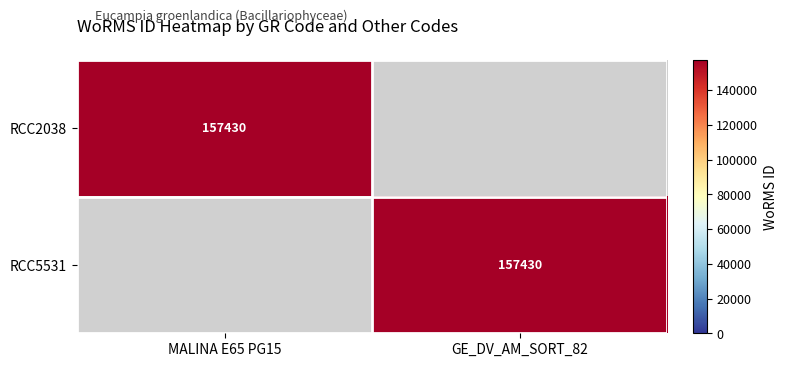

The RCC2038 series shows 44764 at MALINA E65 PG15. True or false?

False